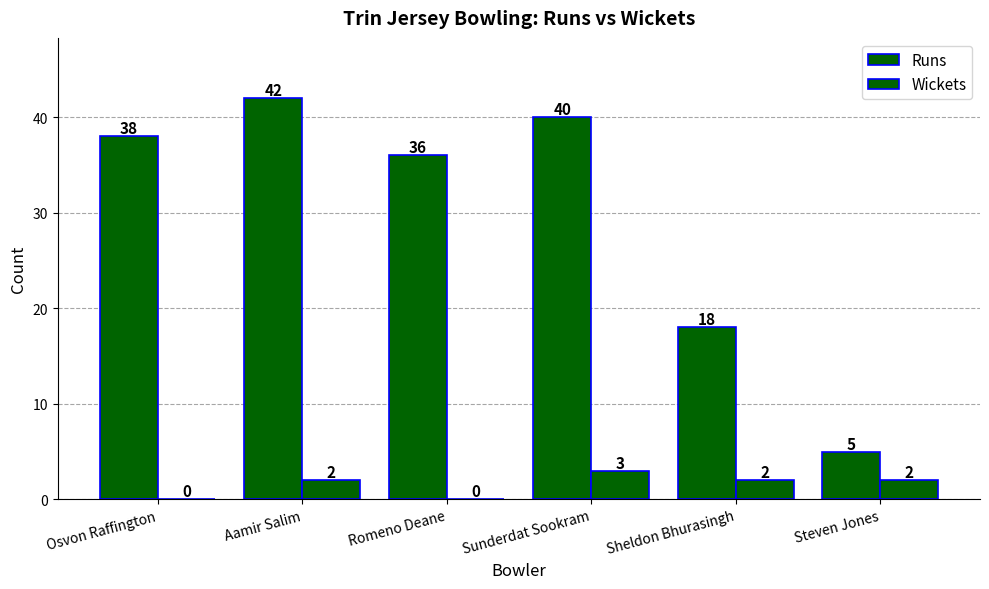

How many series are shown in this chart?

2